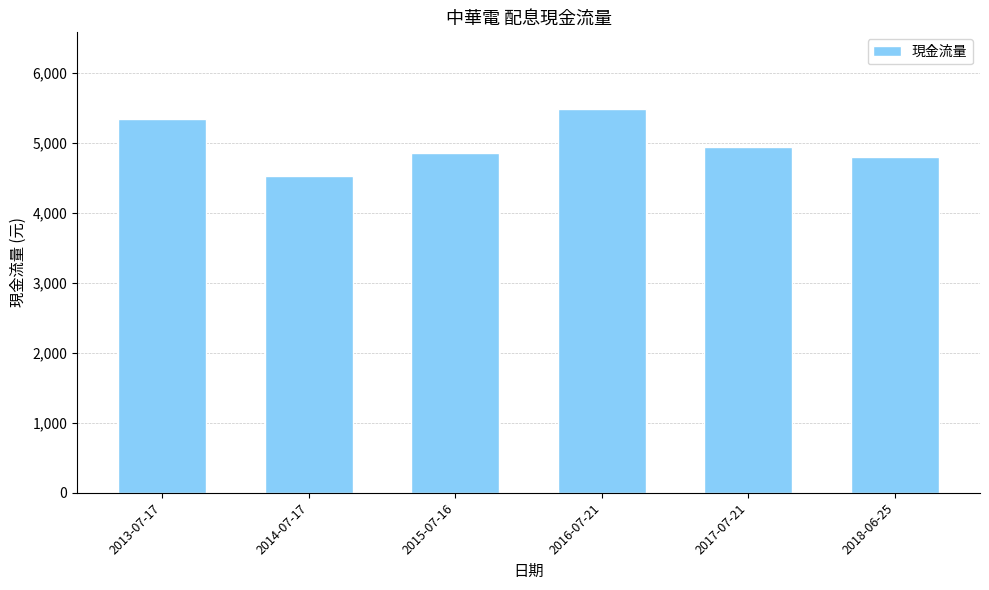

The value at 2015-07-16 is 1168.1. True or false?

False